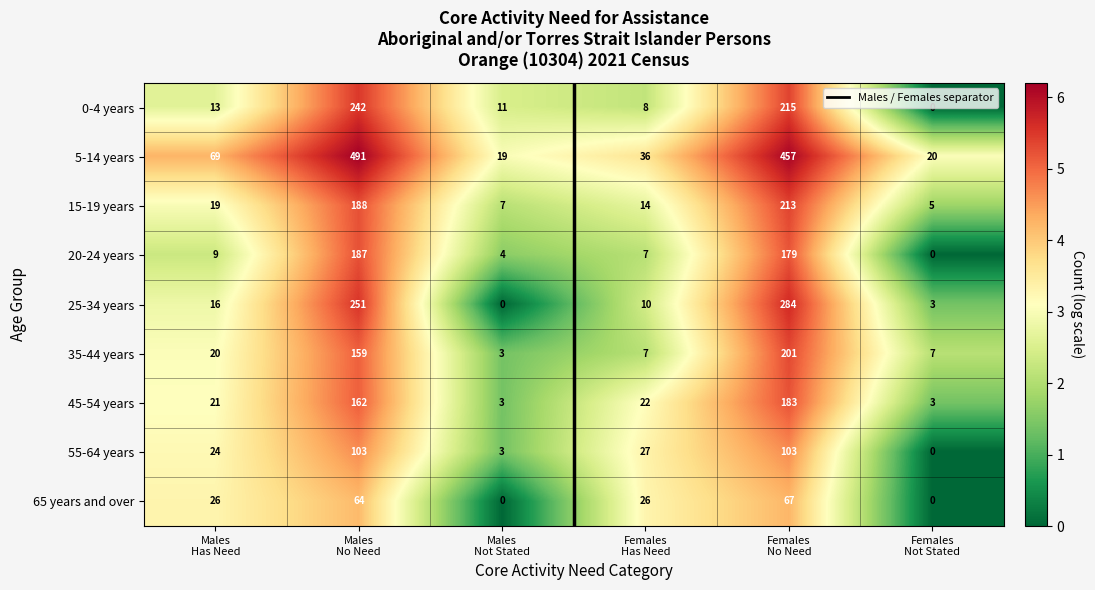

Which series has the largest range (max minus min)?

5-14 years